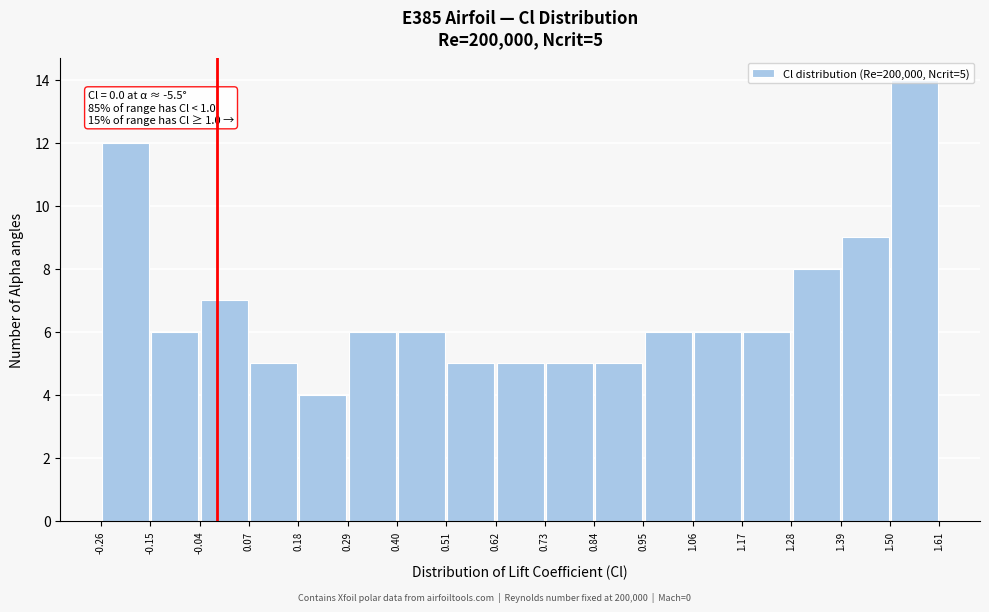

Over which range of the x-axis is the bar tallest?

1.50 to 1.61